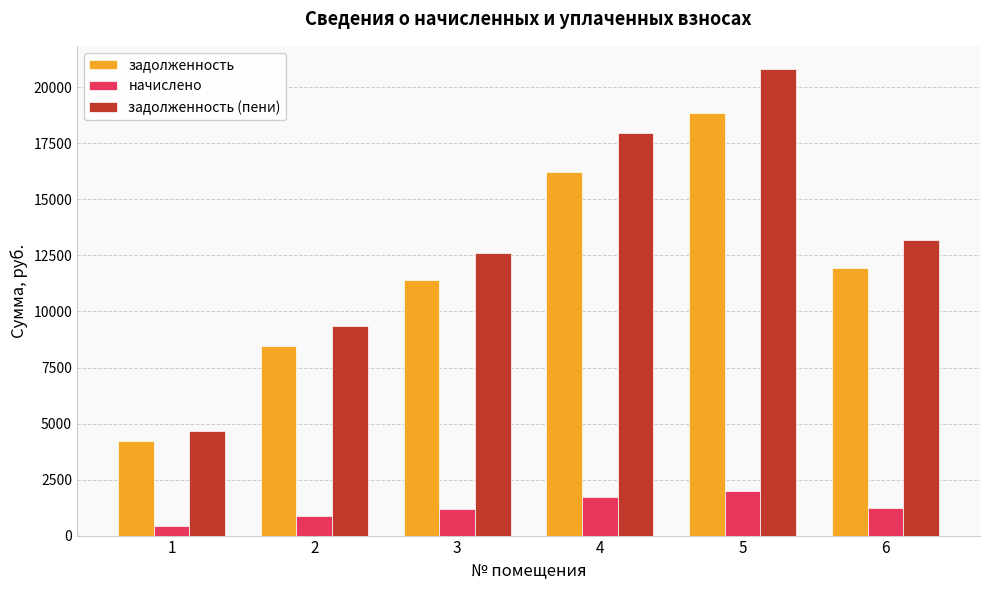

How many values in the задолженность series are below 11921?

3